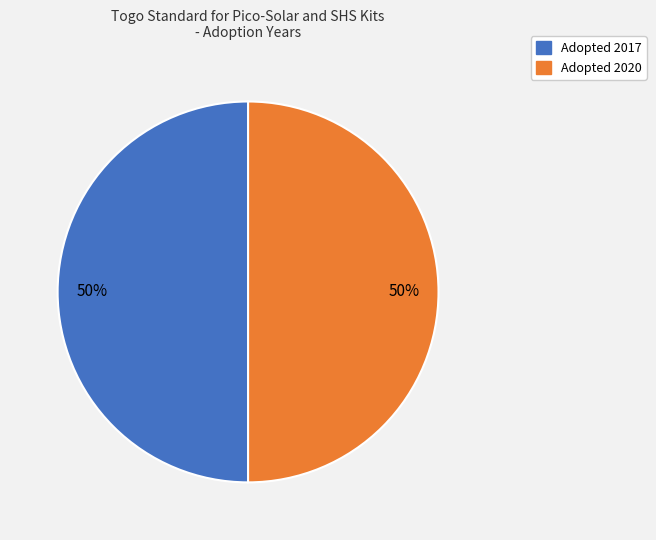

Approximately how many times larger is the value at Adopted 2020 compared to Adopted 2017?

1.0